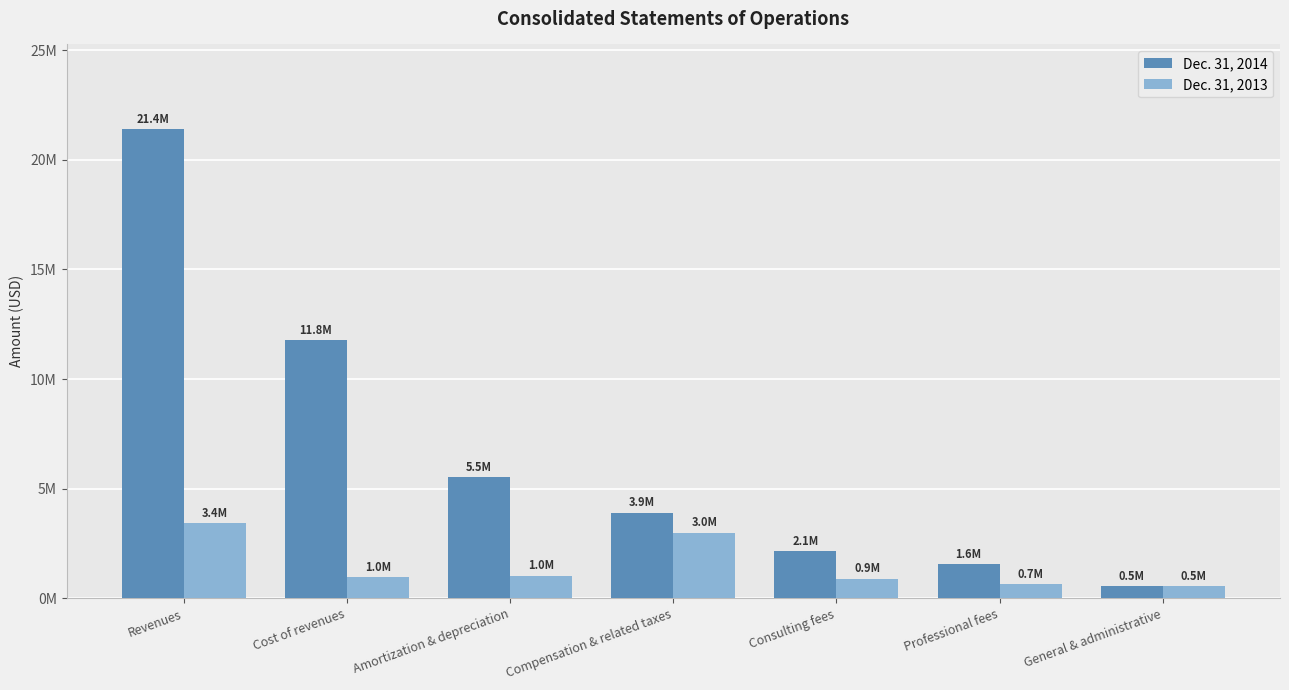

What are all the series names shown in the legend?

Dec. 31, 2014, Dec. 31, 2013